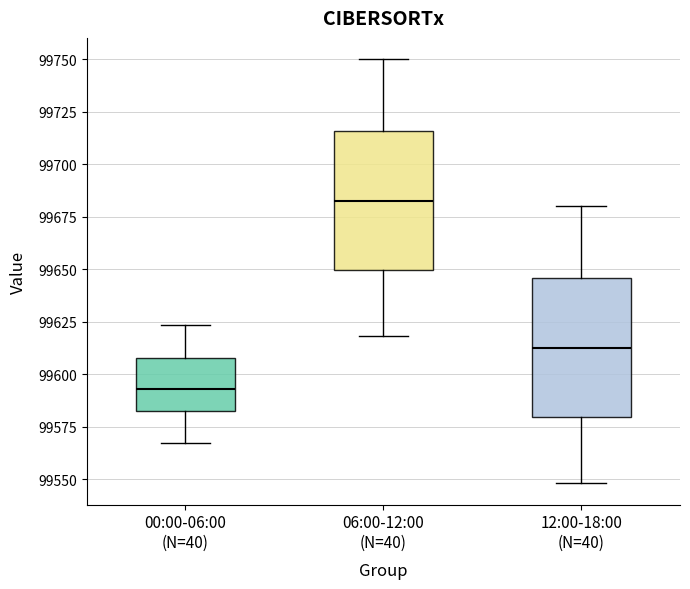

Which box has the lowest median line?

00:00-06:00 (N=40)